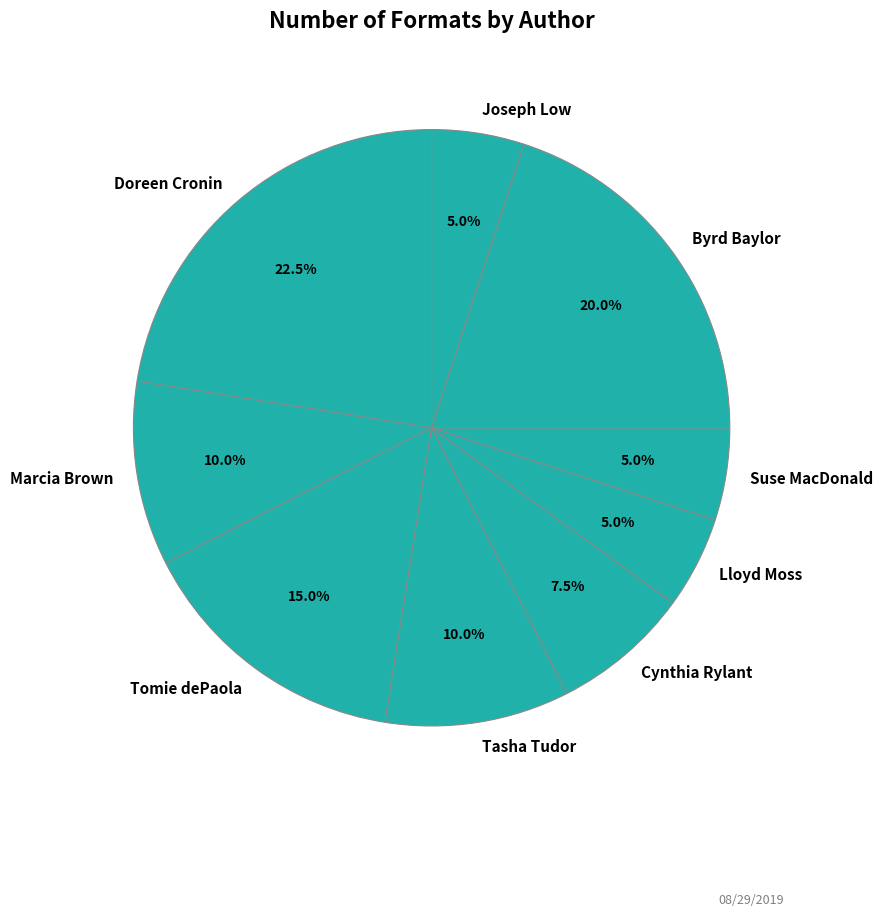

Count the number of slices in the pie.

9